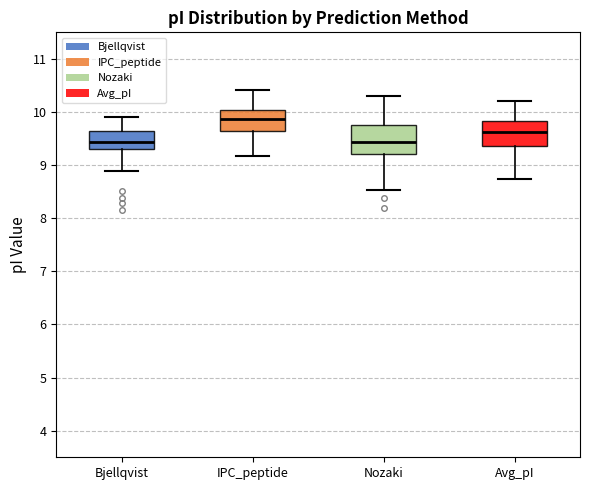

Reading left to right, read every box against the y-axis: the position of its median line, the range the box covers, and the ends of its whiskers. The values are not printed on the chart, so give them approximately, as read against the axis.

Bjellqvist: median 9.4, box 9.3 to 9.6, whiskers 8.9 to 9.9
IPC_peptide: median 9.9, box 9.6 to 10.0, whiskers 9.2 to 10.4
Nozaki: median 9.4, box 9.2 to 9.8, whiskers 8.5 to 10.3
Avg_pI: median 9.6, box 9.4 to 9.8, whiskers 8.7 to 10.2